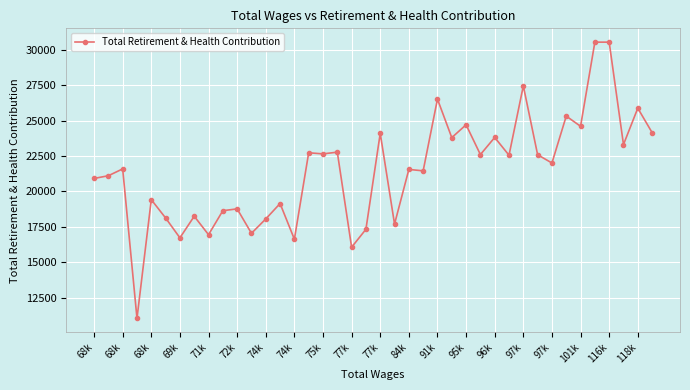

What is the sum of all values?

859208